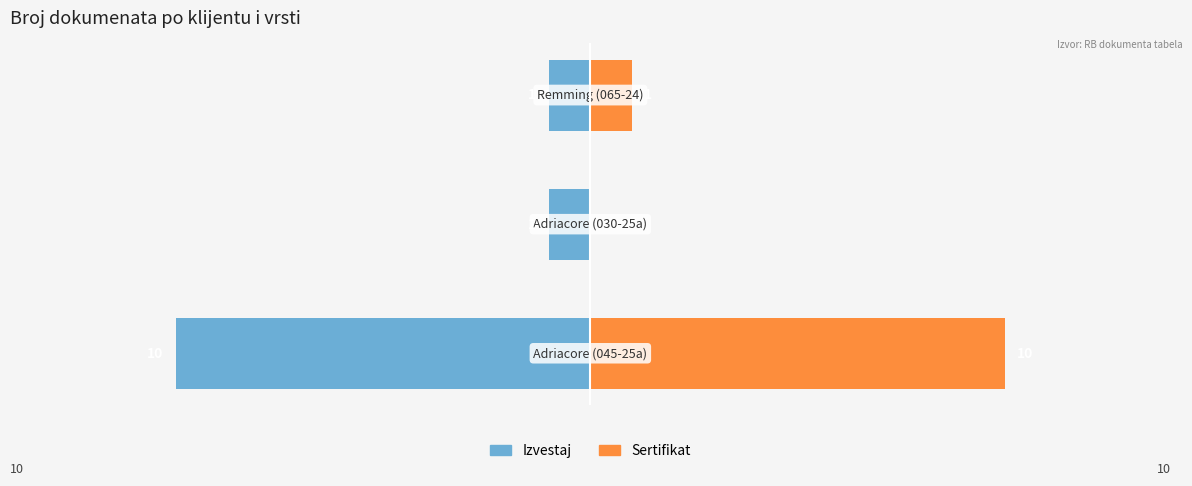

What is the average value of the Izvestaj series?

-4